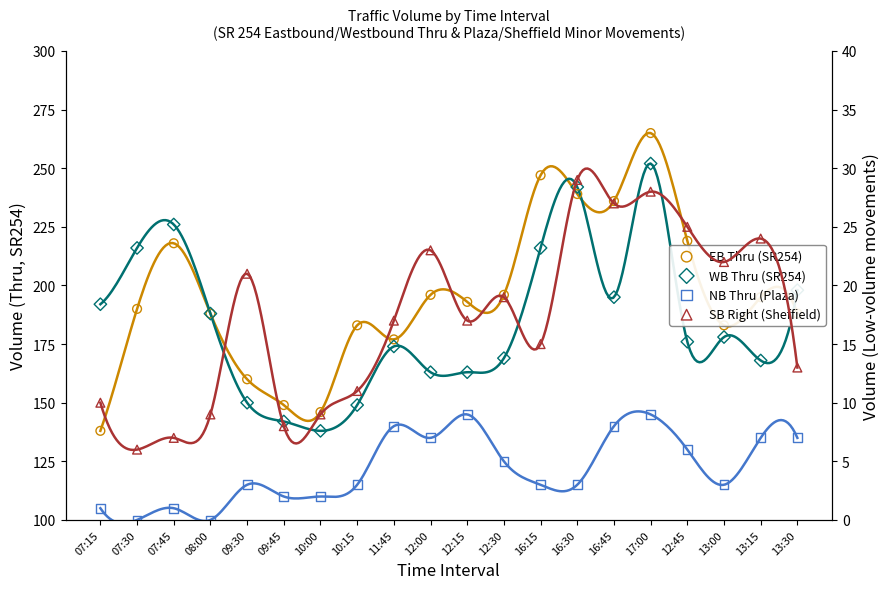

At which category is the sum across all series the highest?

17:00